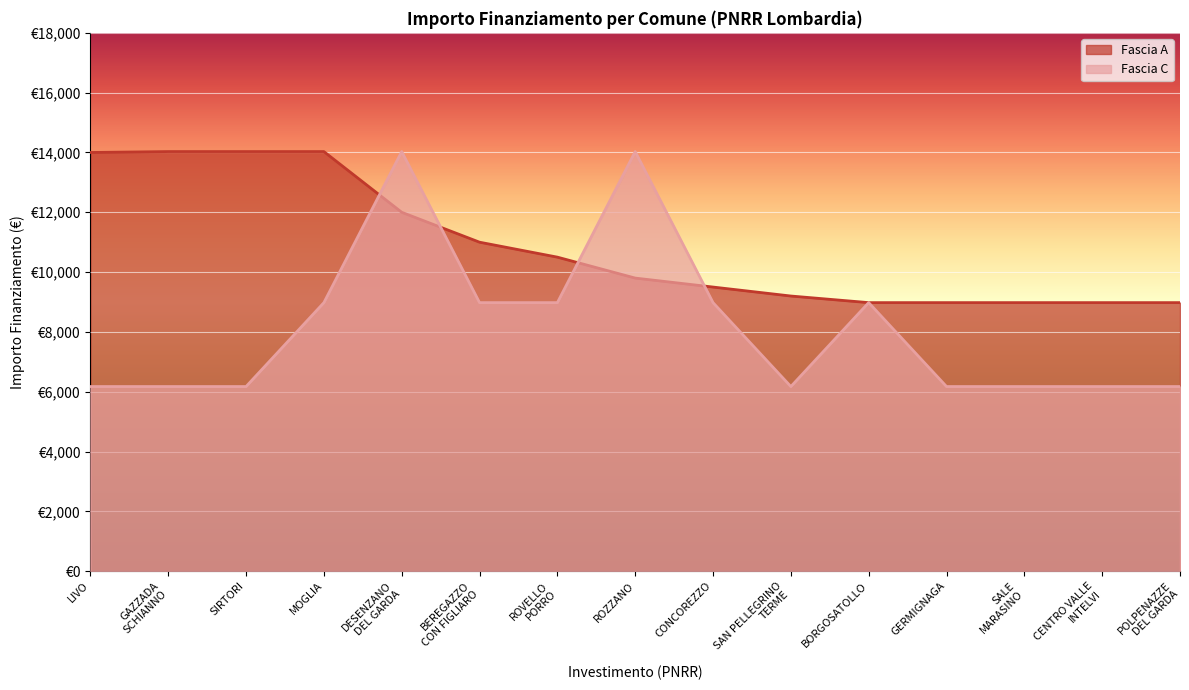

Does the chart display data point markers on the line(s)?

No